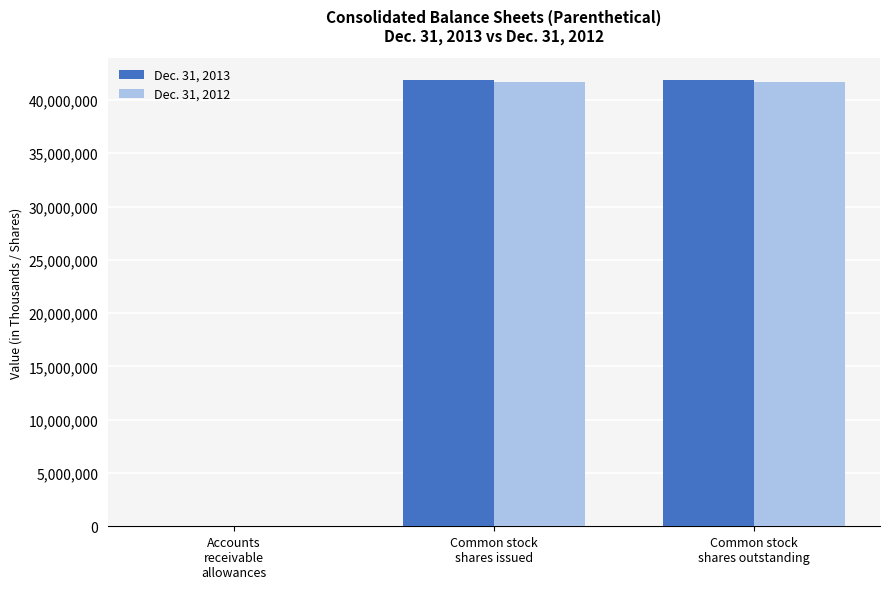

At how many categories does at least one series exceed 35988216?

2